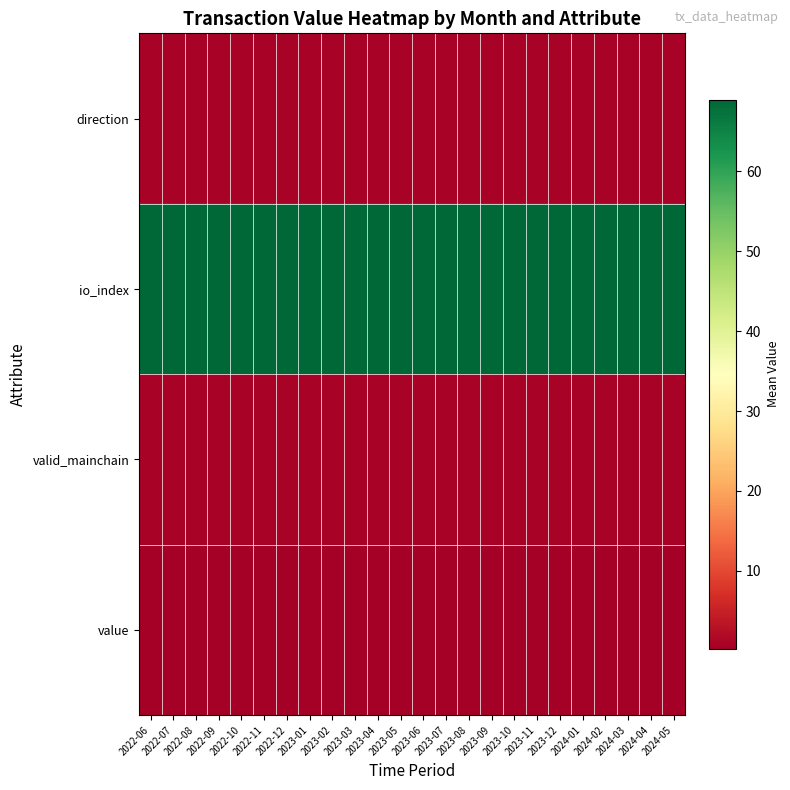

At how many categories does at least one series exceed 64?

24